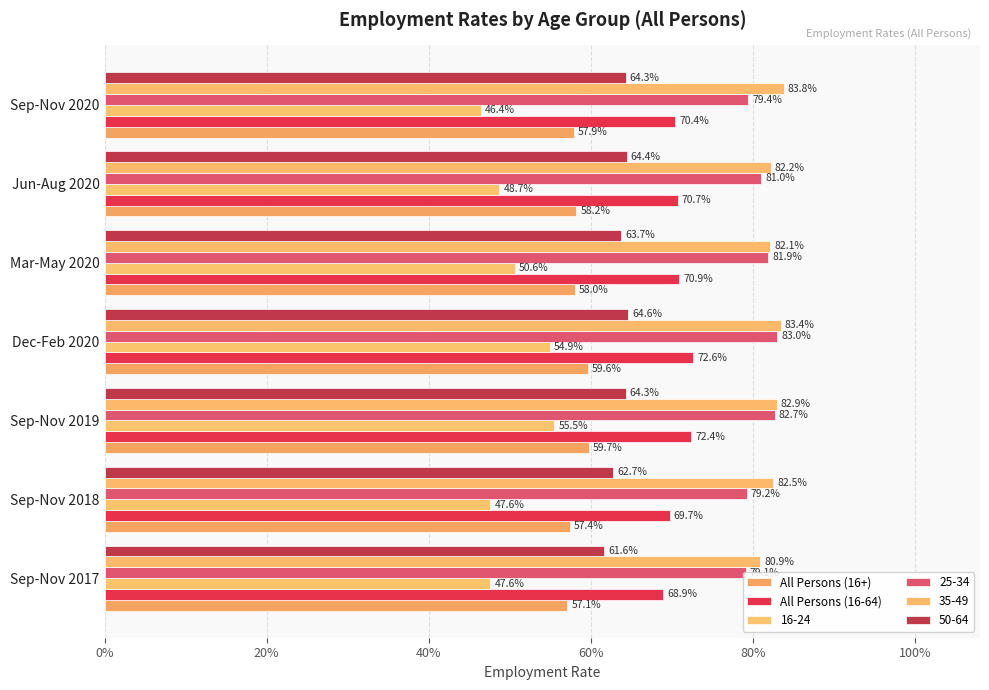

What is the average value of the All Persons (16+) series?

0.6